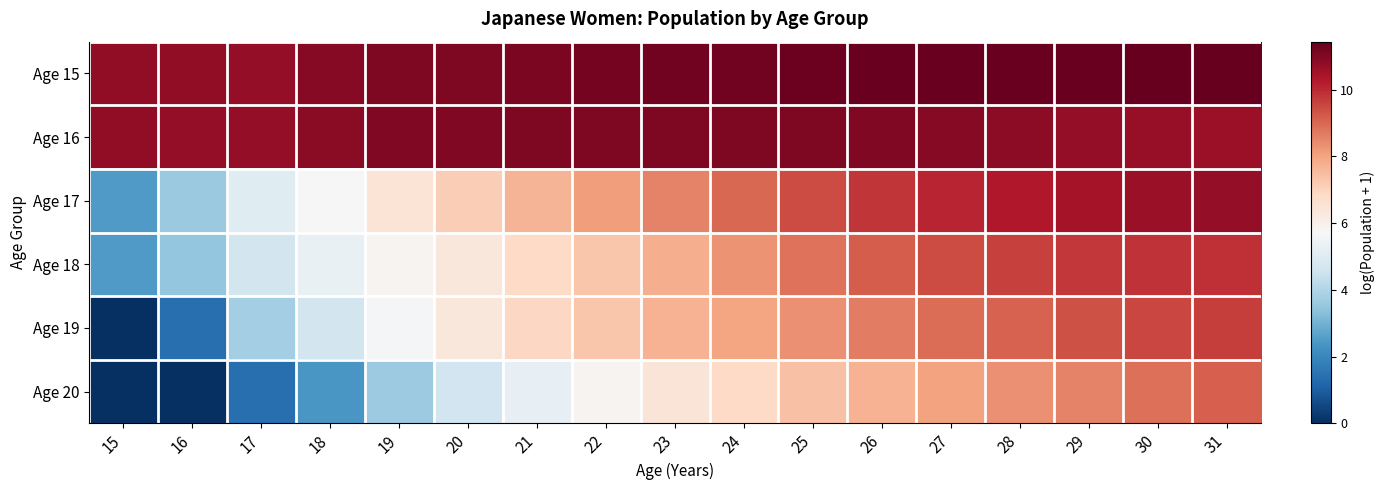

At which category is the sum across all series the highest?

31